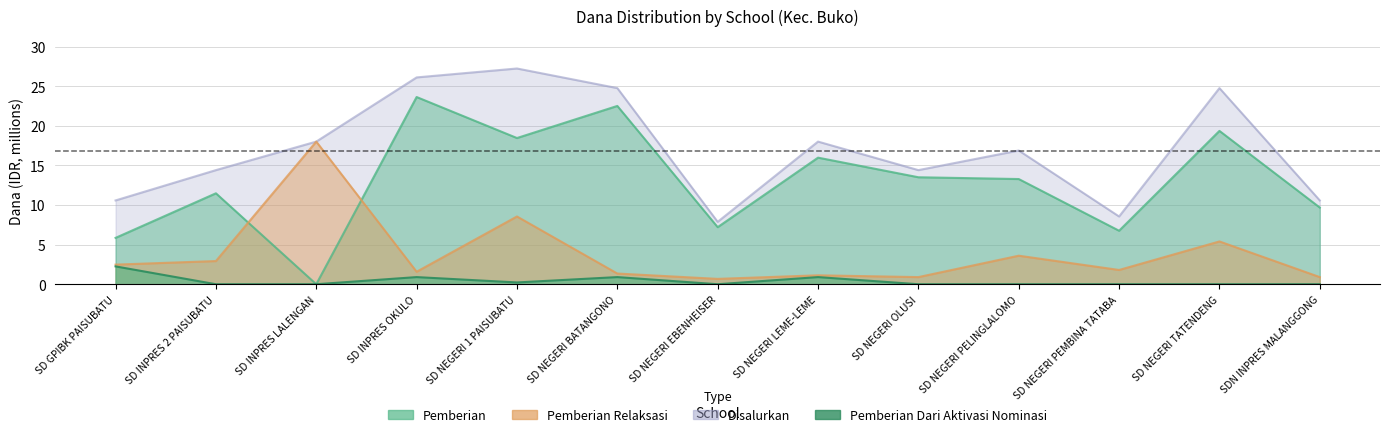

What is the average value of the Pemberian Dari Aktivasi Nominasi series?

0.4